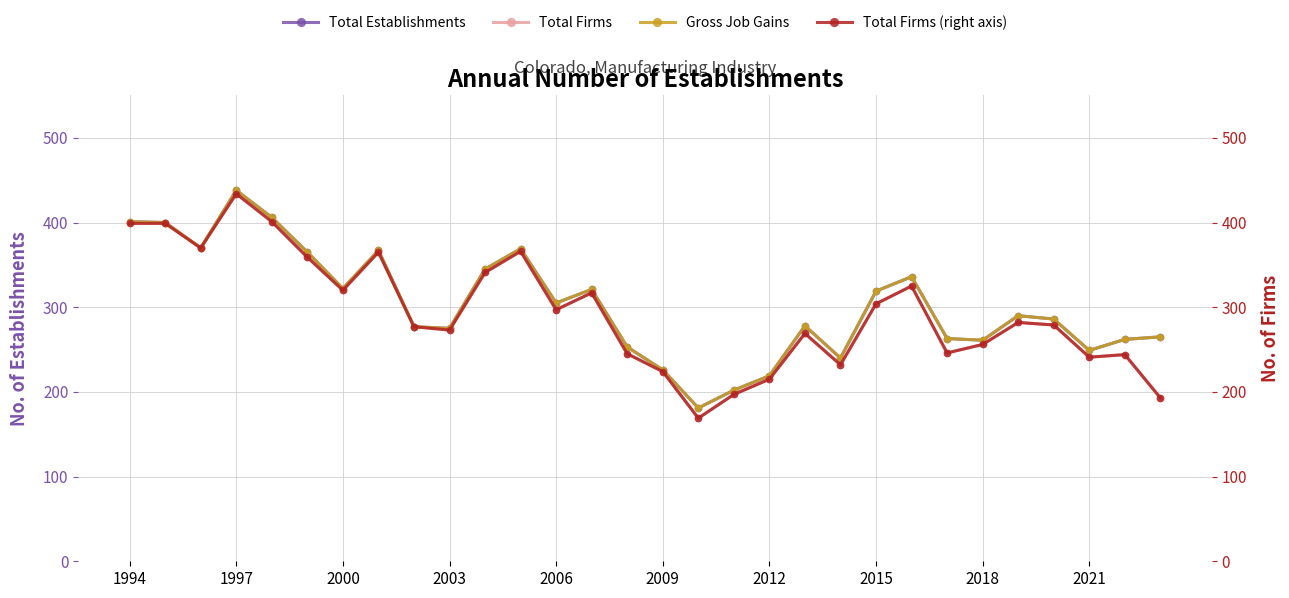

How many series are shown in this chart?

4